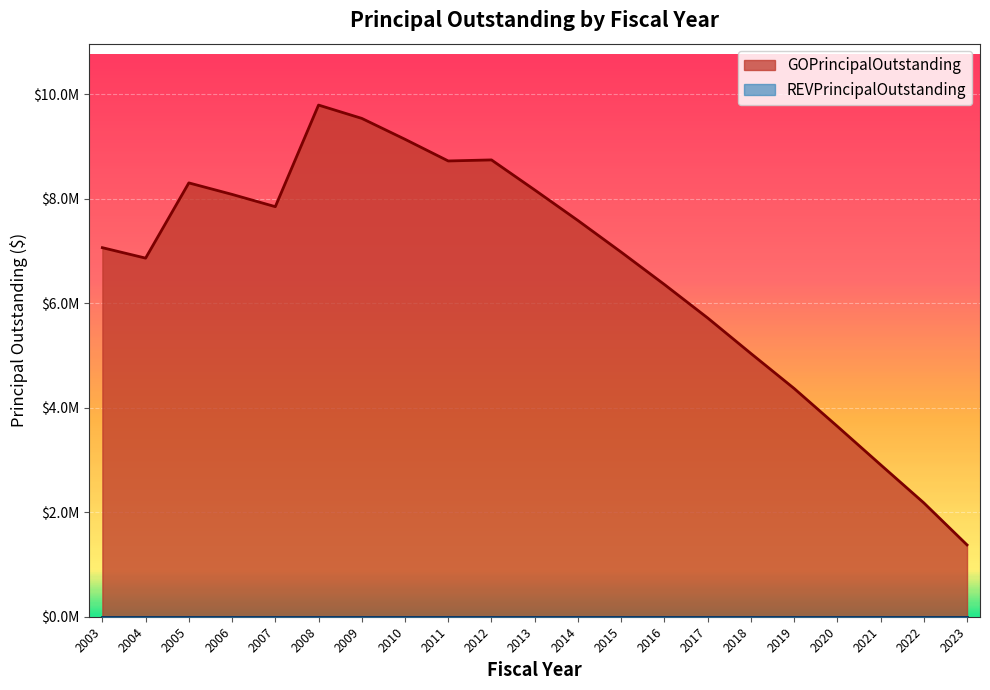

Between 2017 and 2018, which is larger?

2017